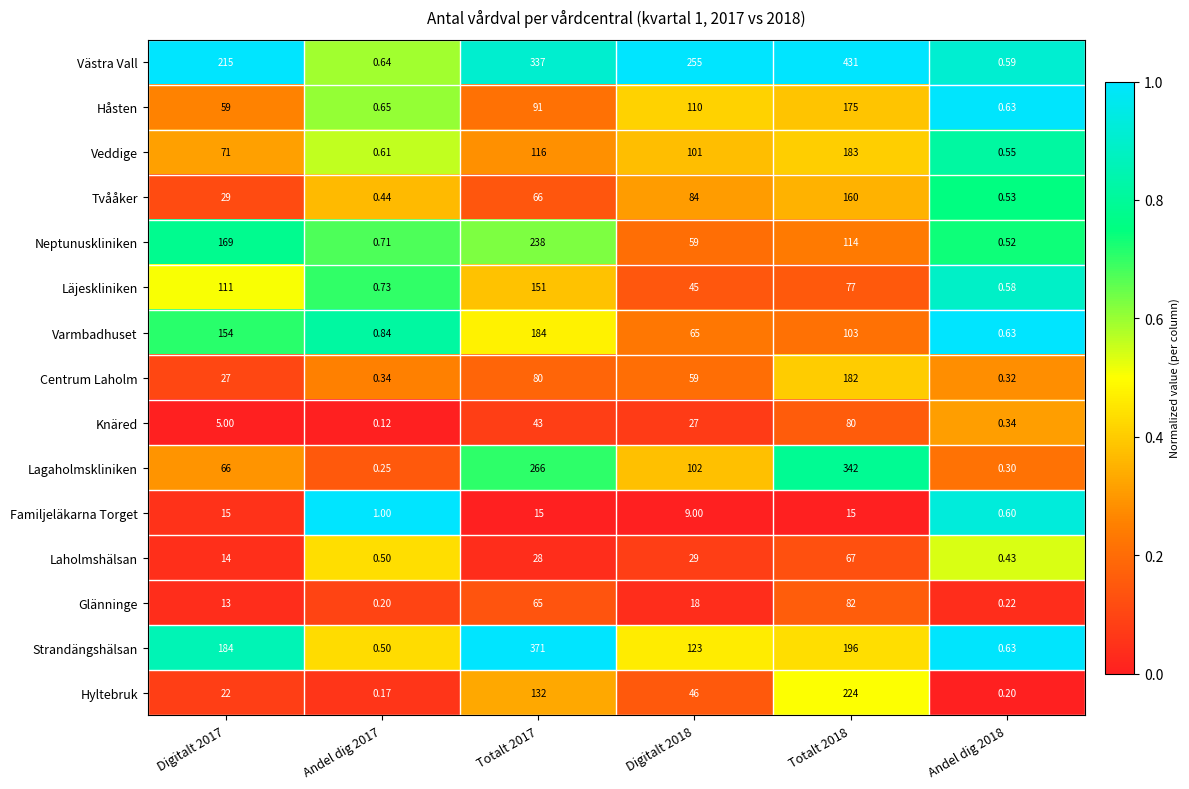

What is the total value across all series at Digitalt 2017?

1154.0